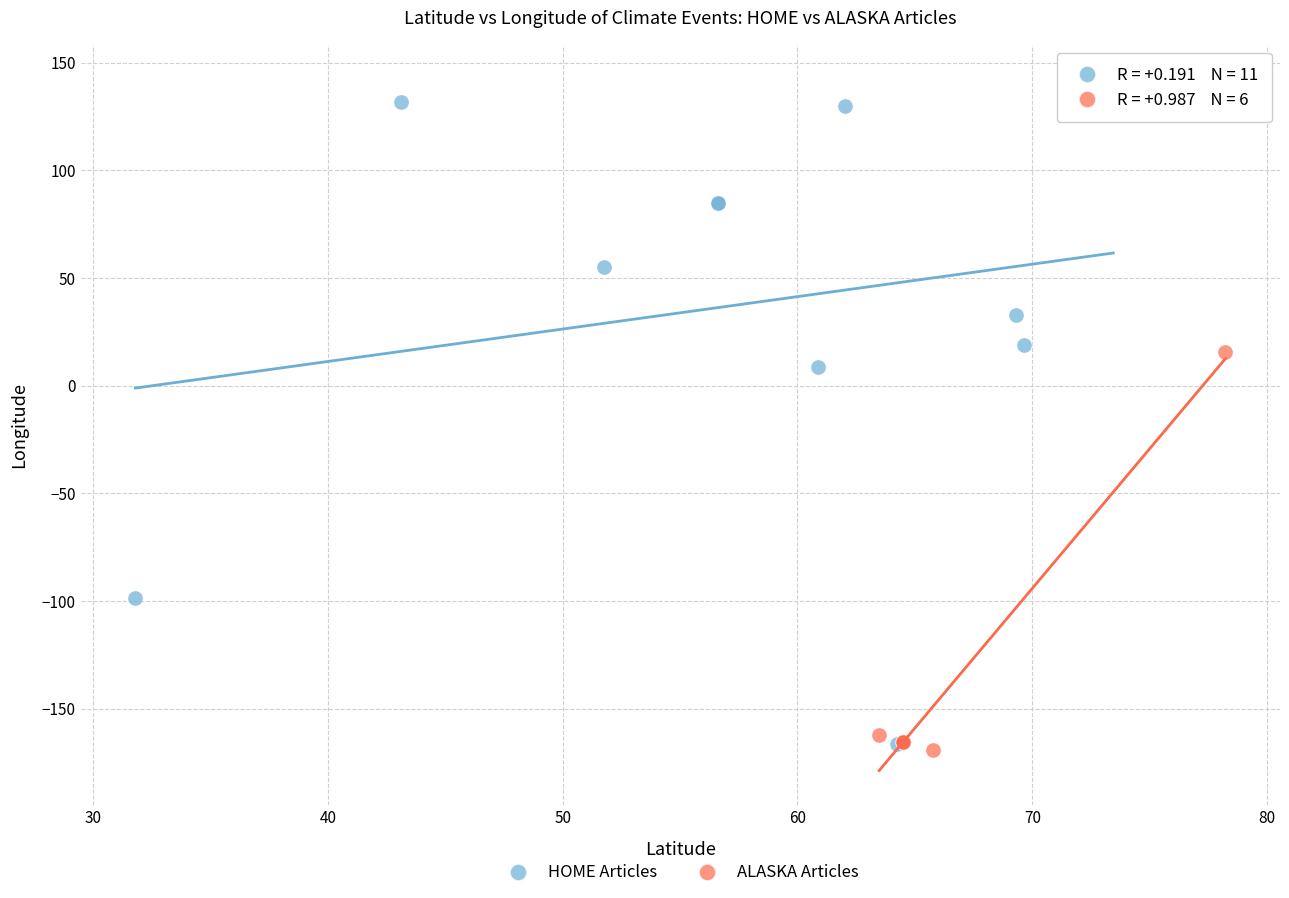

Which series reaches the maximum Y coordinate?

HOME Articles